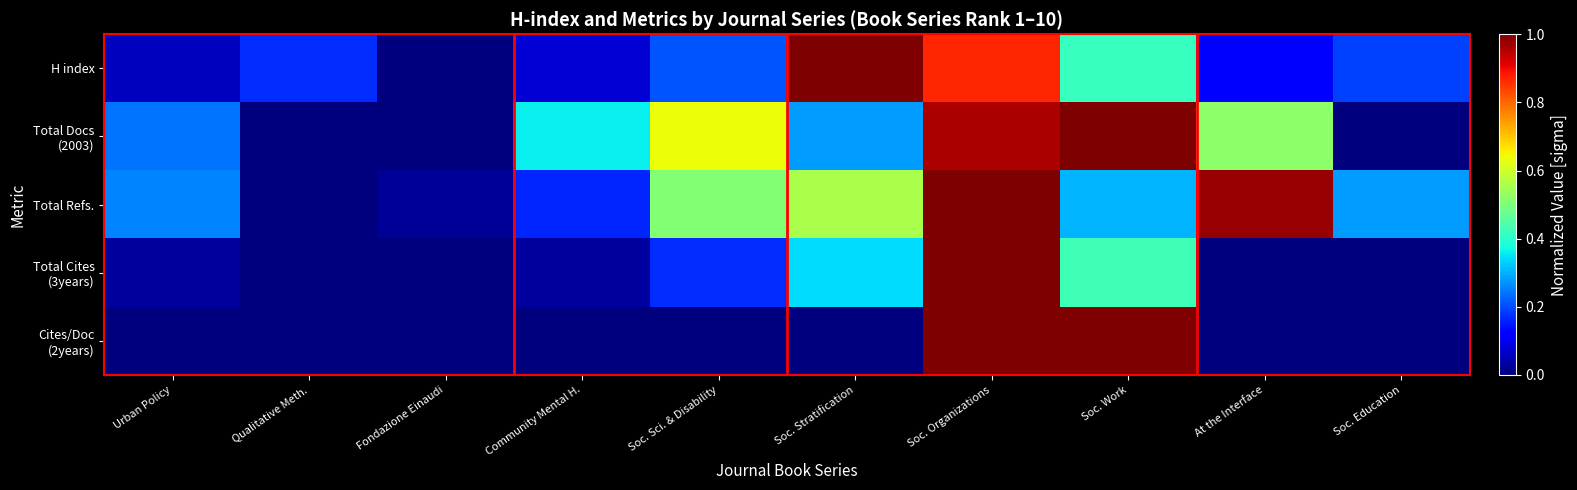

At Community Mental H., list the series in order from smallest to largest.

Cites/Doc (2years), Total Cites (3years), H index, Total Refs., Total Docs (2003)